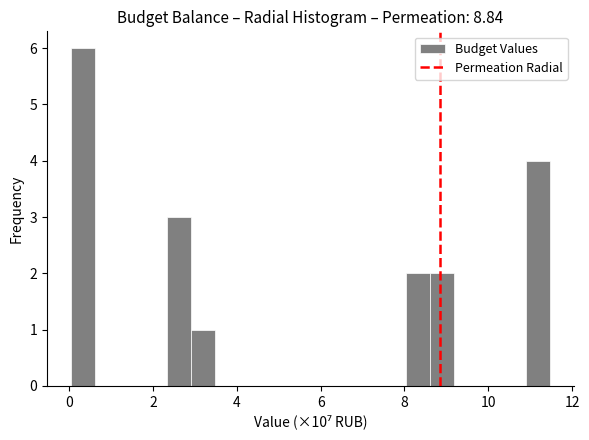

Around what value on the x-axis is the tallest bar? Give the approximate position of its centre, as read against the axis.

0.4